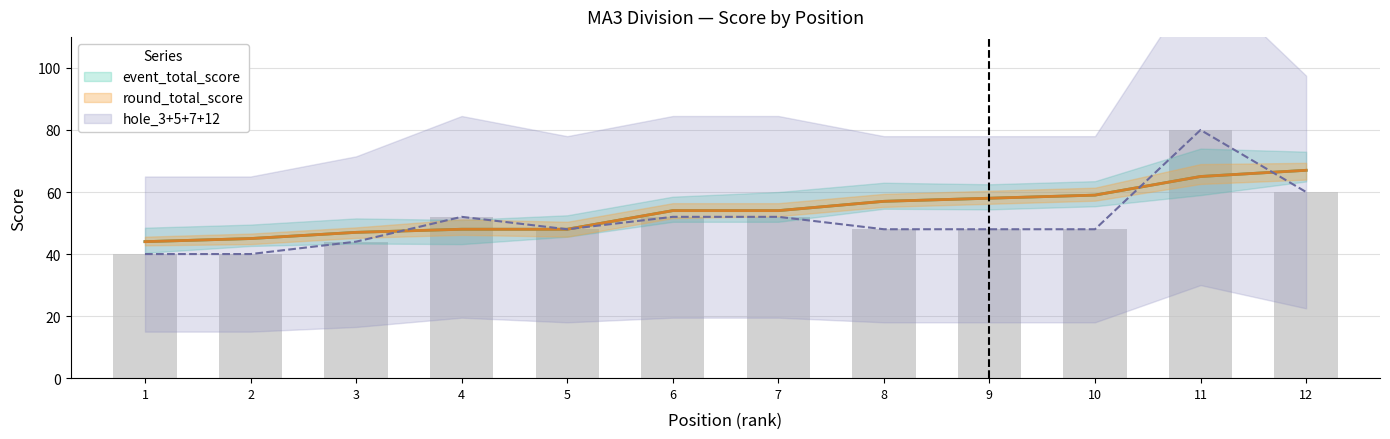

True or false: event_total_score has a value of 85 at 8.

False